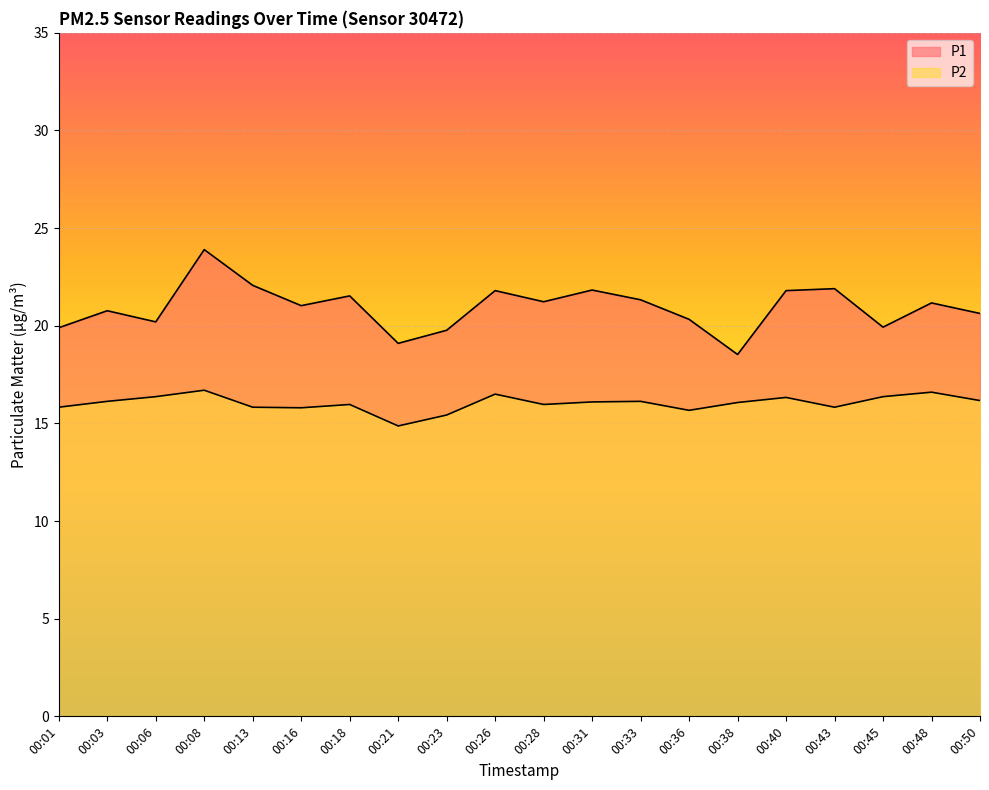

The value of P1 at 00:13 is 22.1. True or false?

True